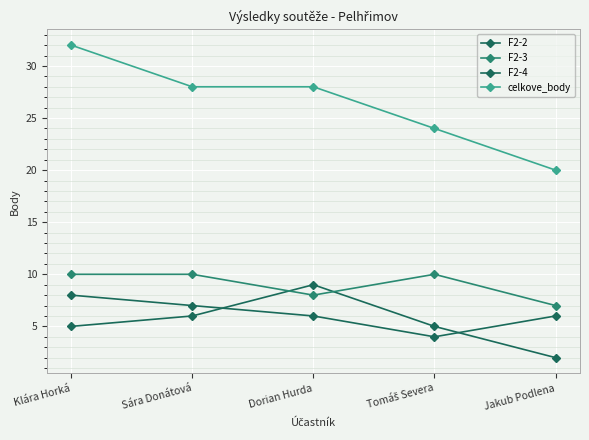

At which label does F2-3 reach its peak?

Klára Horká